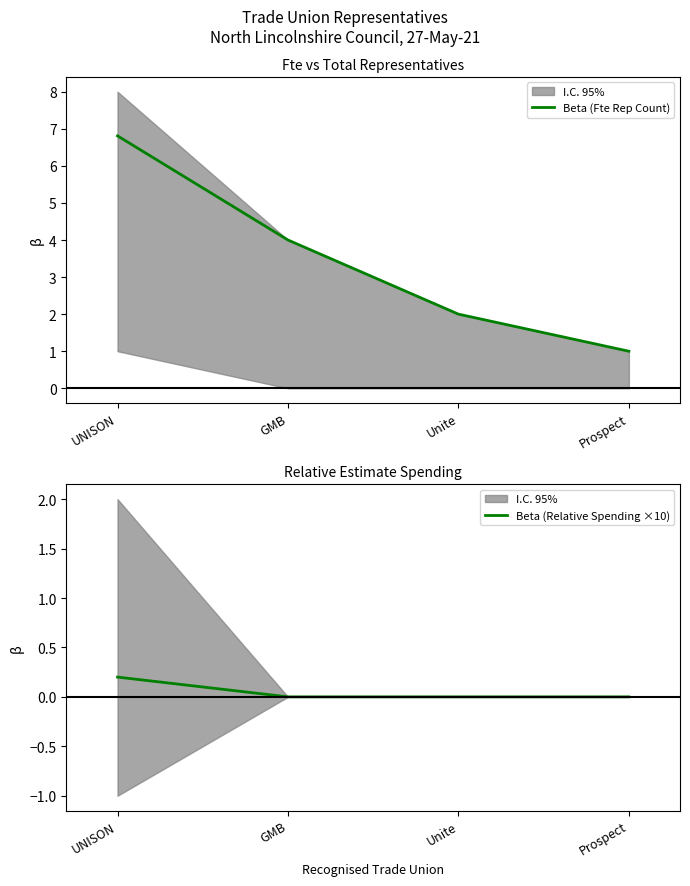

List the labels in order of Beta (Fte Rep Count) value, smallest first.

Prospect, Unite, GMB, UNISON